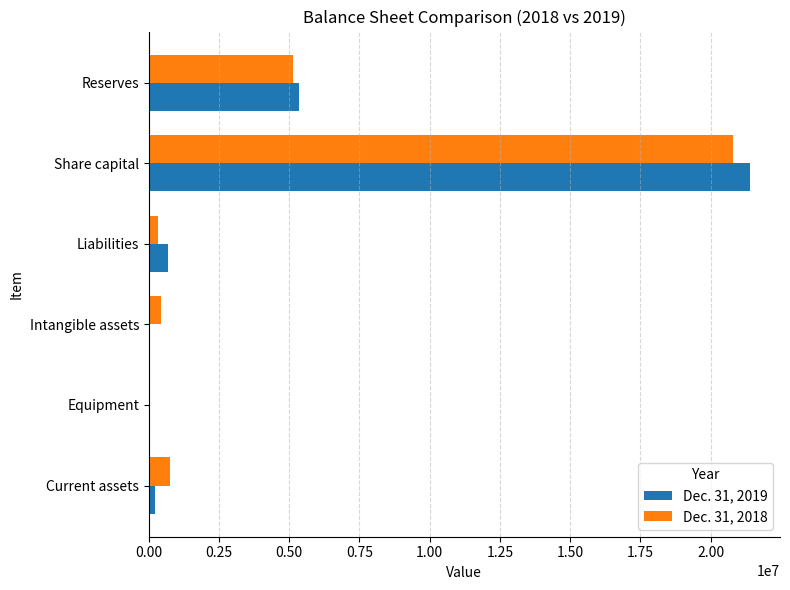

What is the average value of the Dec. 31, 2018 series?

4569609